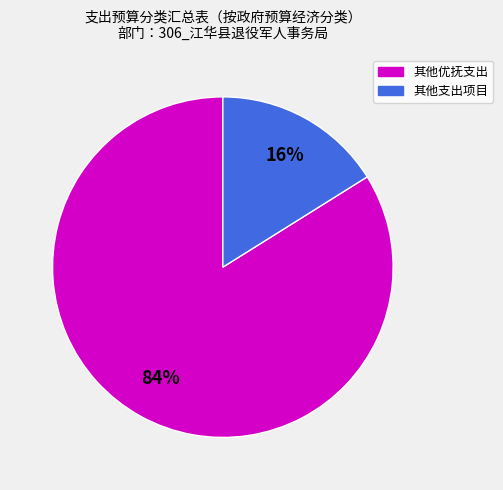

To the nearest percent, what is the average slice percentage?

50%